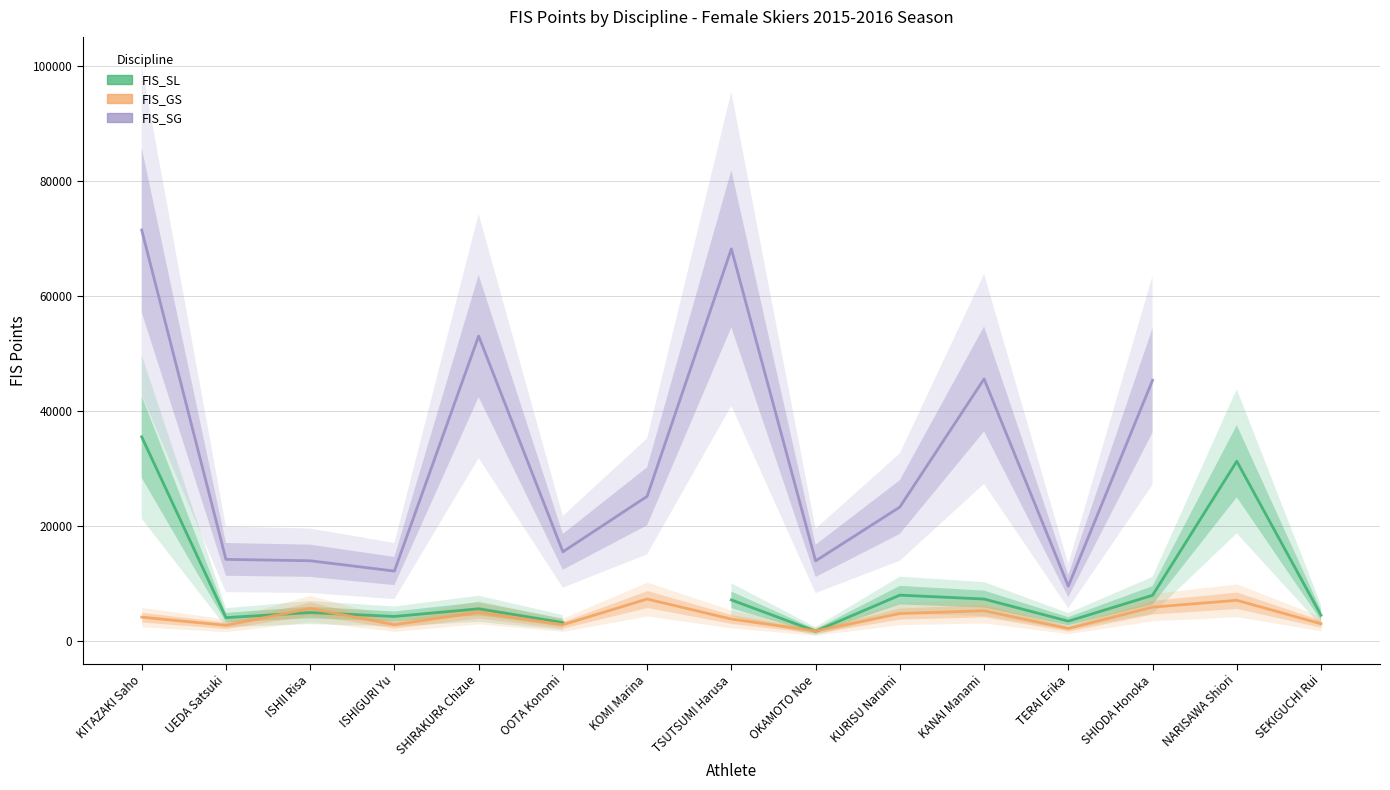

At SHIODA Honoka, list the series in order from largest to smallest.

FIS_SG, FIS_SL, FIS_GS